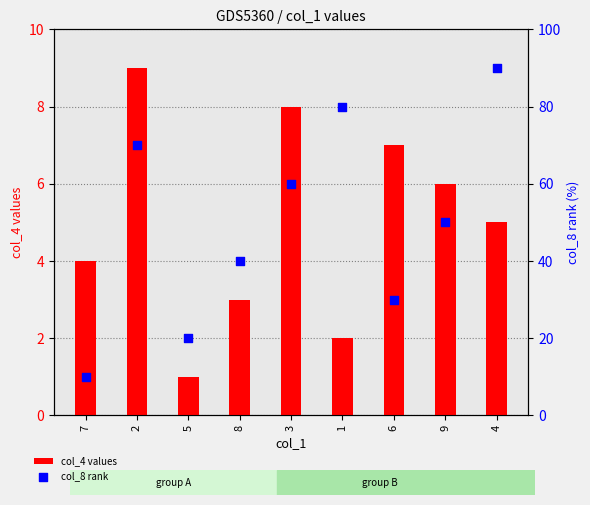

Is the value of col_8 rank at 6 greater than the value of col_4 values at 2?

Yes